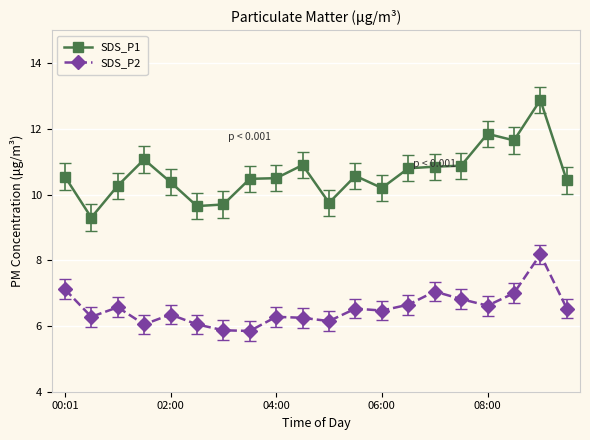

Which series has the largest total across all categories?

SDS_P1